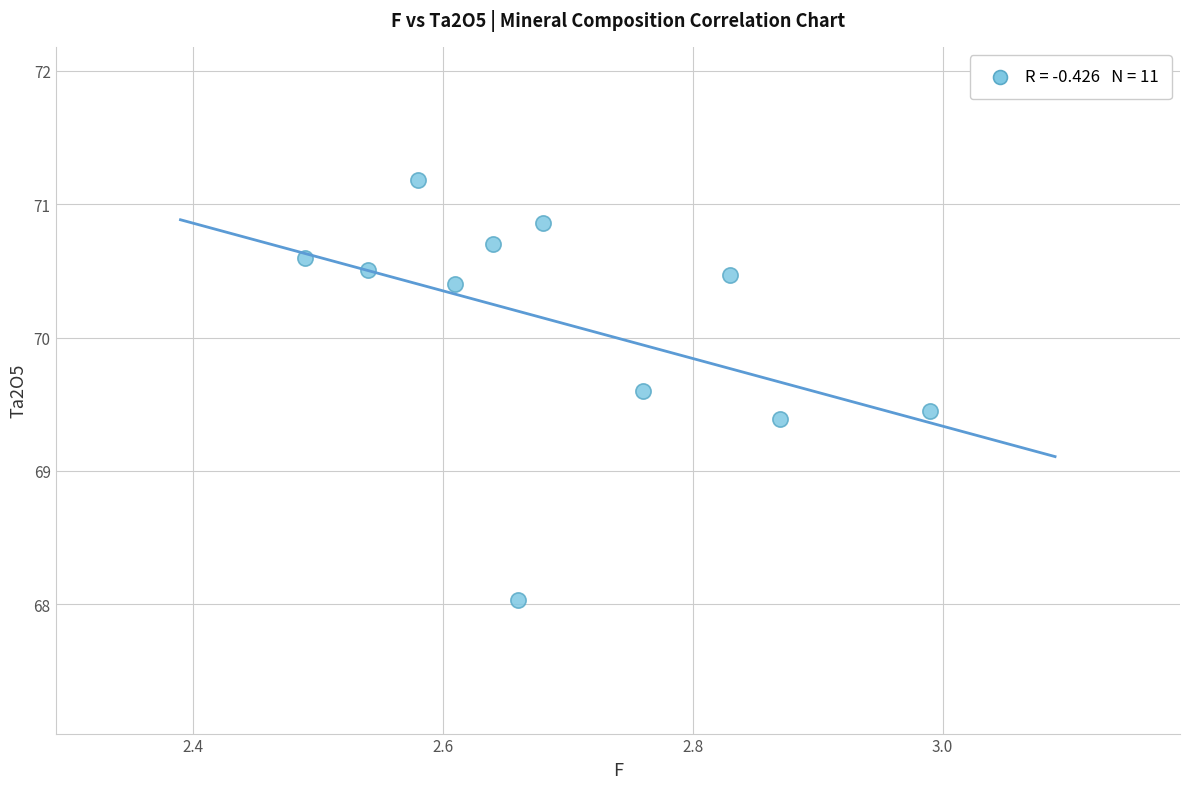

What is the average X value?

2.7